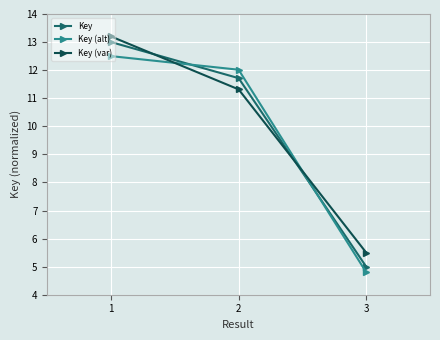

True or false: Key has a value of 2.5 at 1.

False